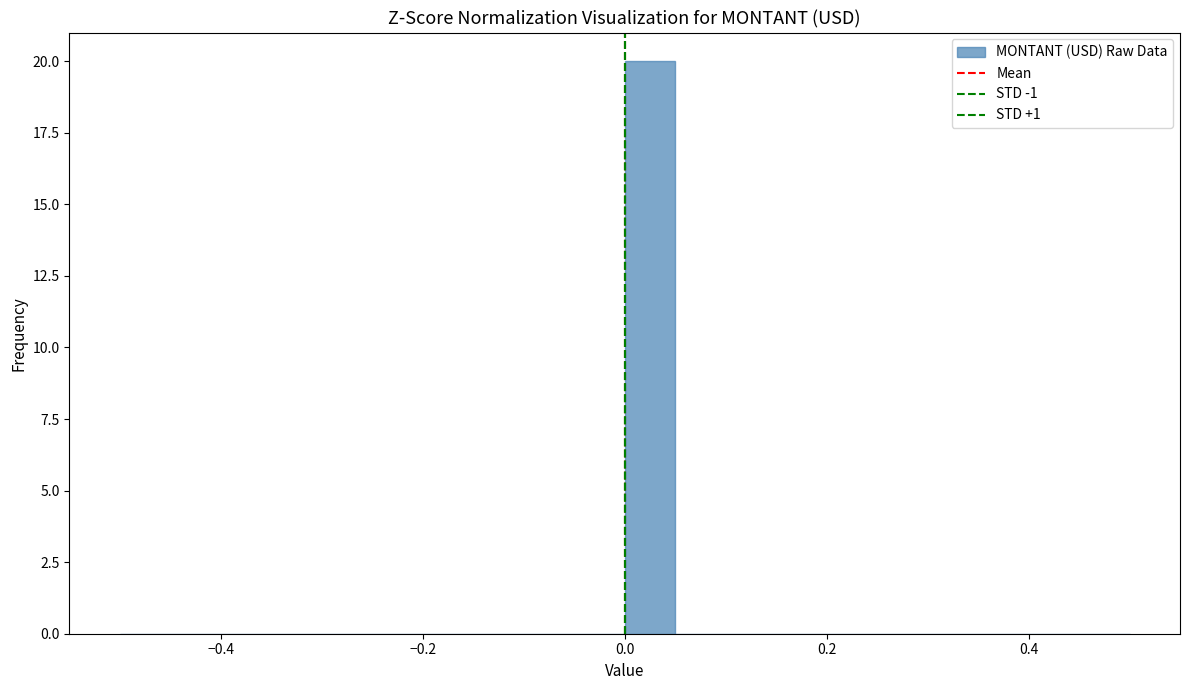

Read against the x-axis, roughly where is the centre of the tallest bar?

0.02